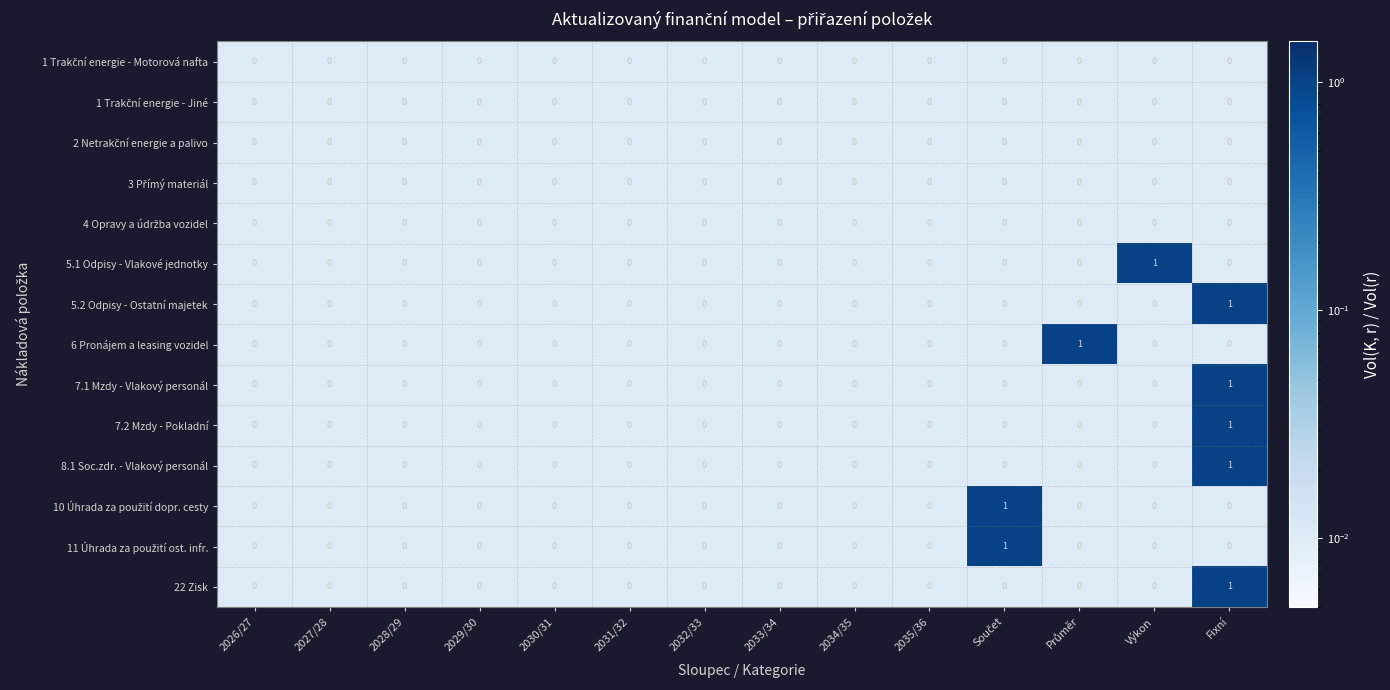

Which category has the highest value in the 5.2 Odpisy - Ostatní majetek series?

Fixní